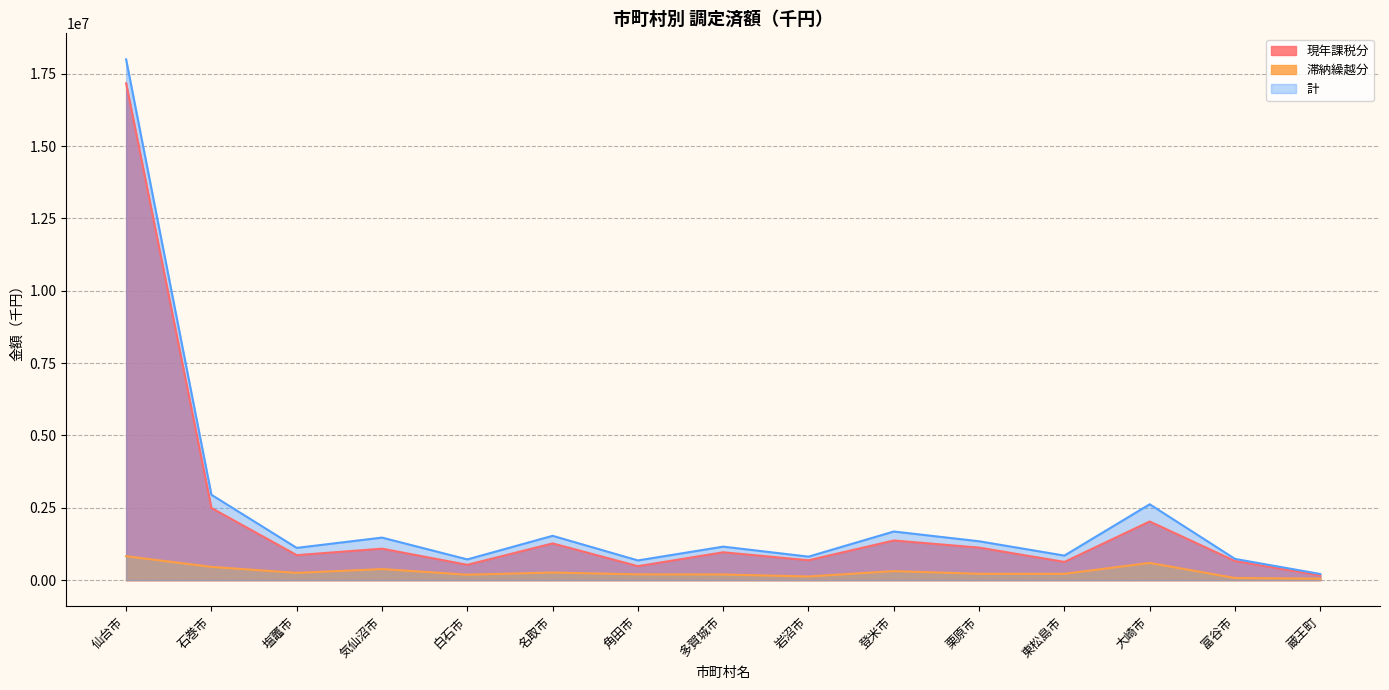

How many lines are shown in the chart?

3